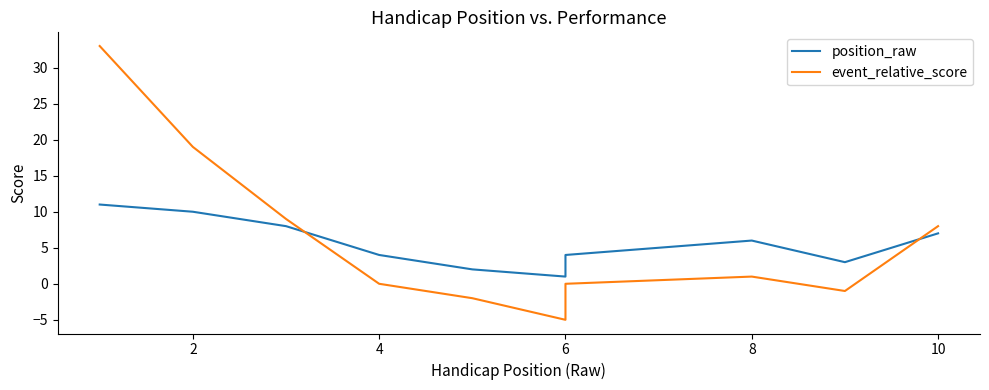

How many lines are shown in the chart?

2